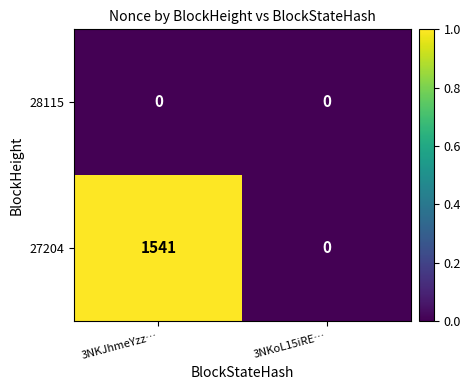

Where is 27204 nearest to the value 770?

3NKoL15iRE…